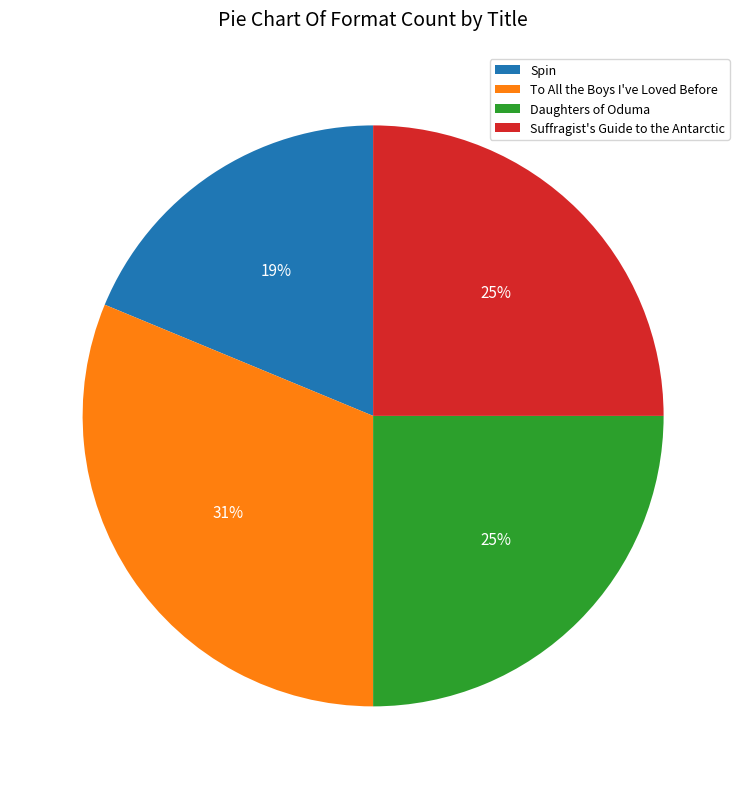

Count the number of slices in the pie.

4